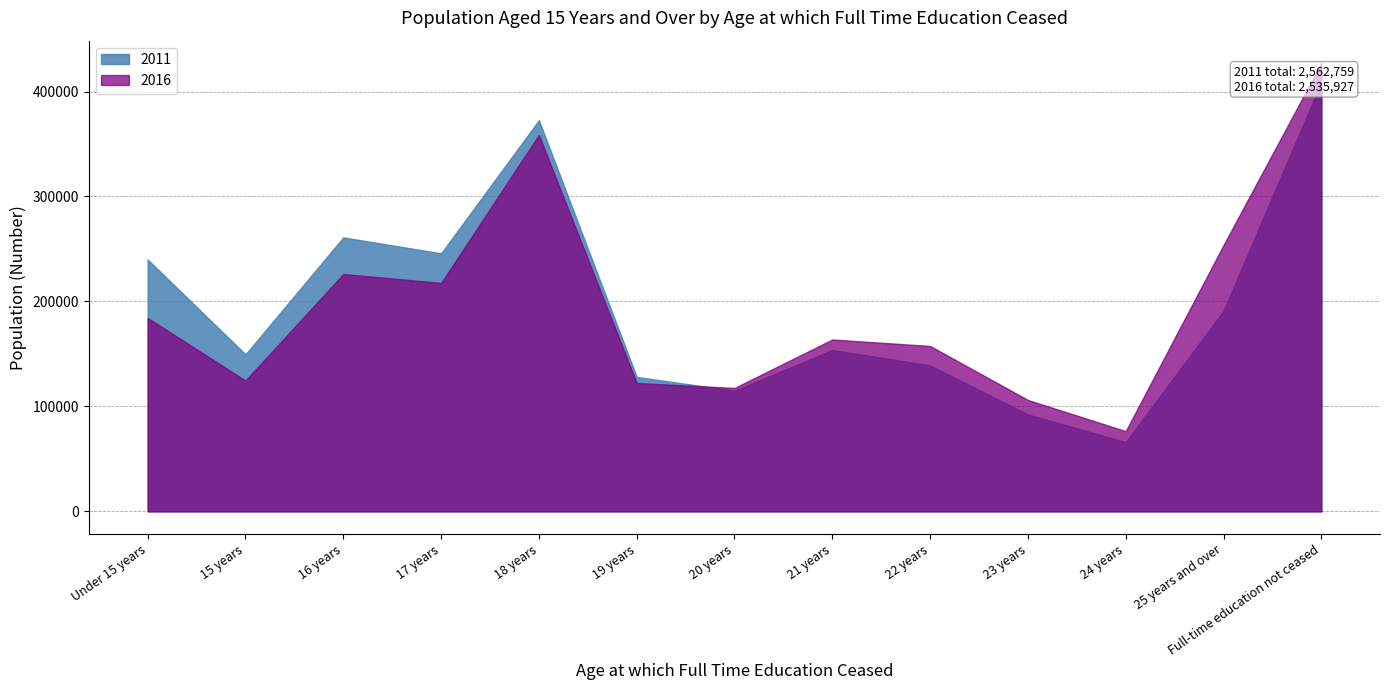

Between which two adjacent categories do 2016 and 2011 first intersect?

19 years and 20 years